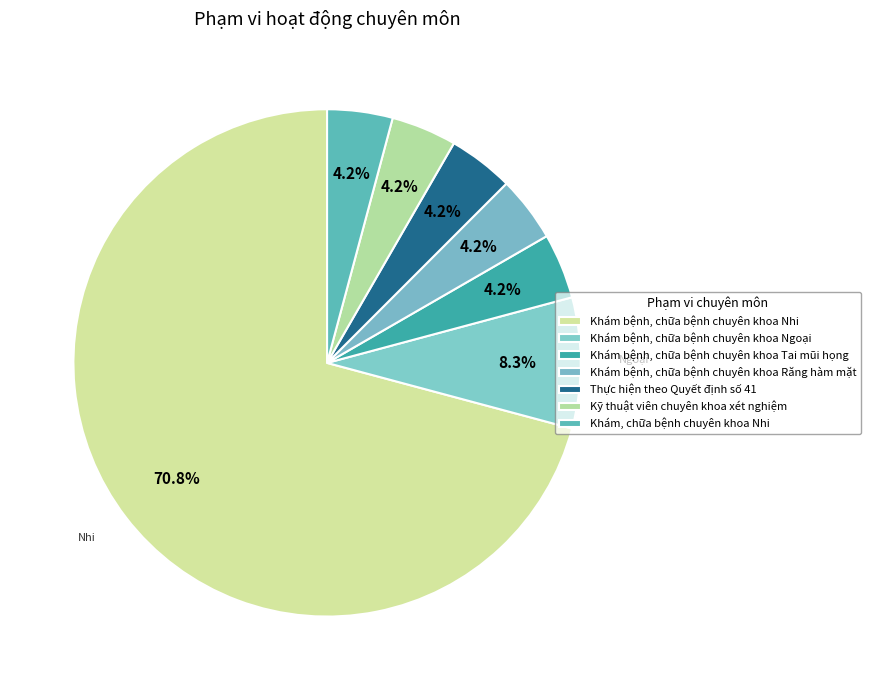

Which category has the biggest portion of the pie?

Khám bệnh, chữa bệnh chuyên khoa Nhi